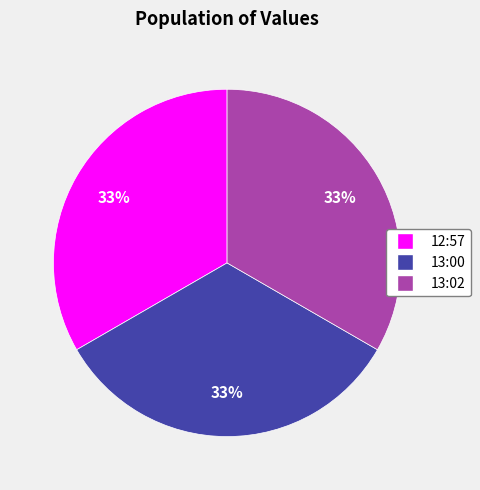

Combined, do 12:57 and 13:02 account for over 50%?

Yes